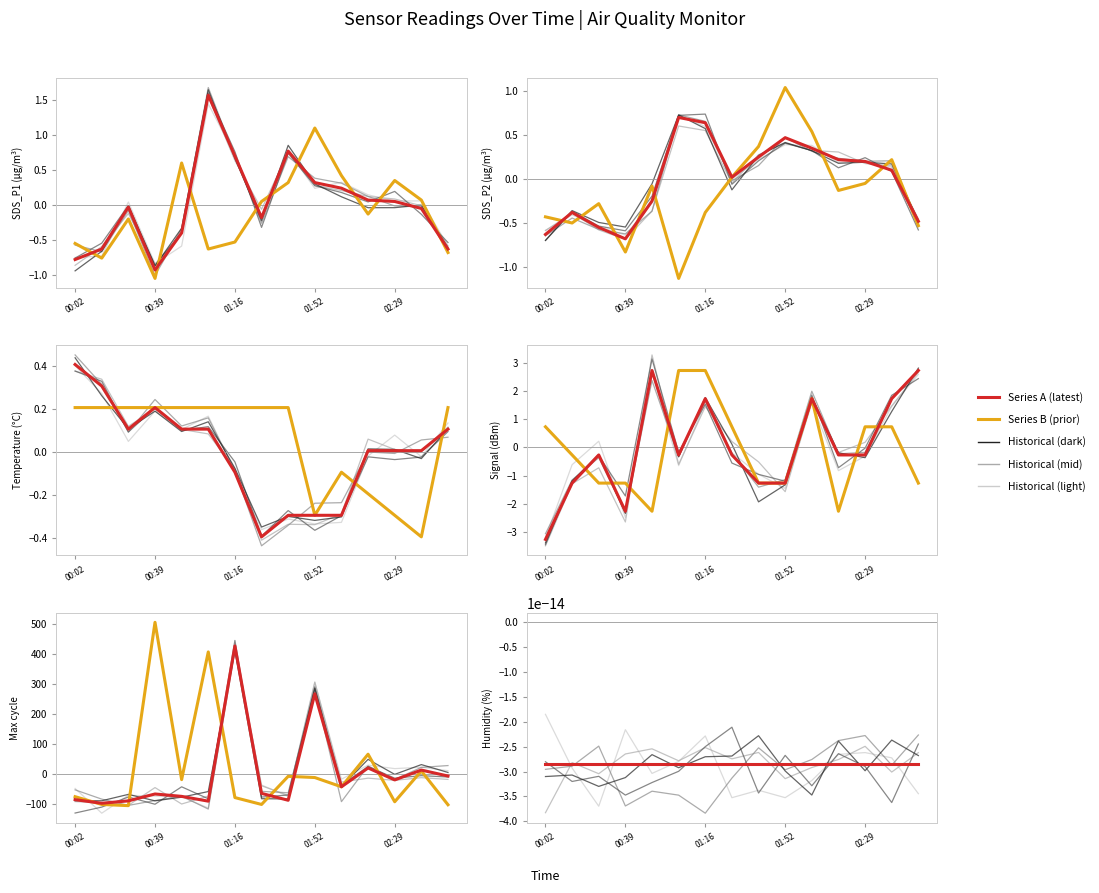

Does the chart display data point markers on the line(s)?

No